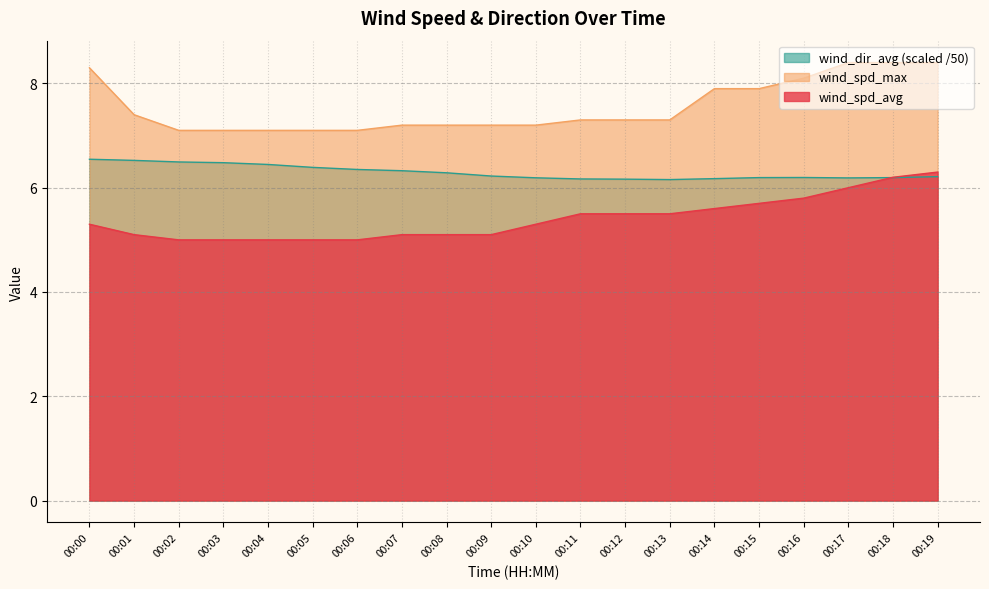

Which series has the largest range (max minus min)?

wind_spd_max